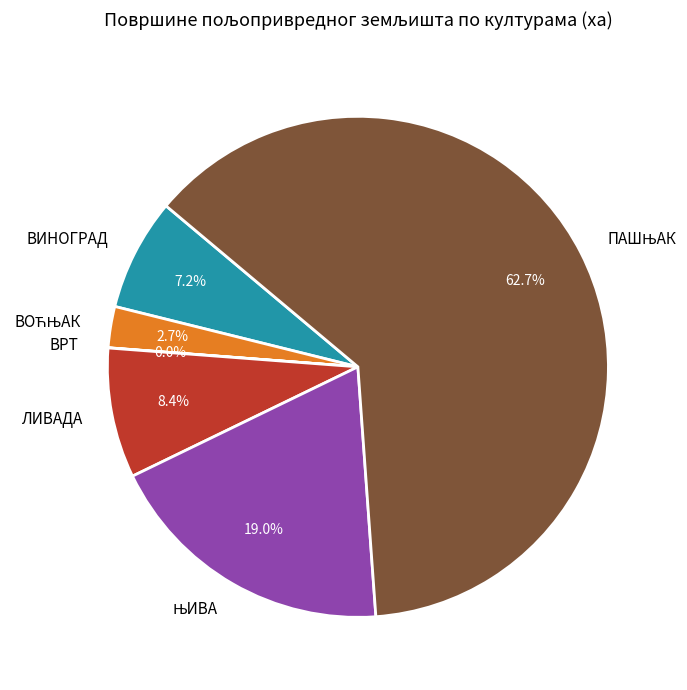

Does ВИНОГРАД represent more than half of the total?

No